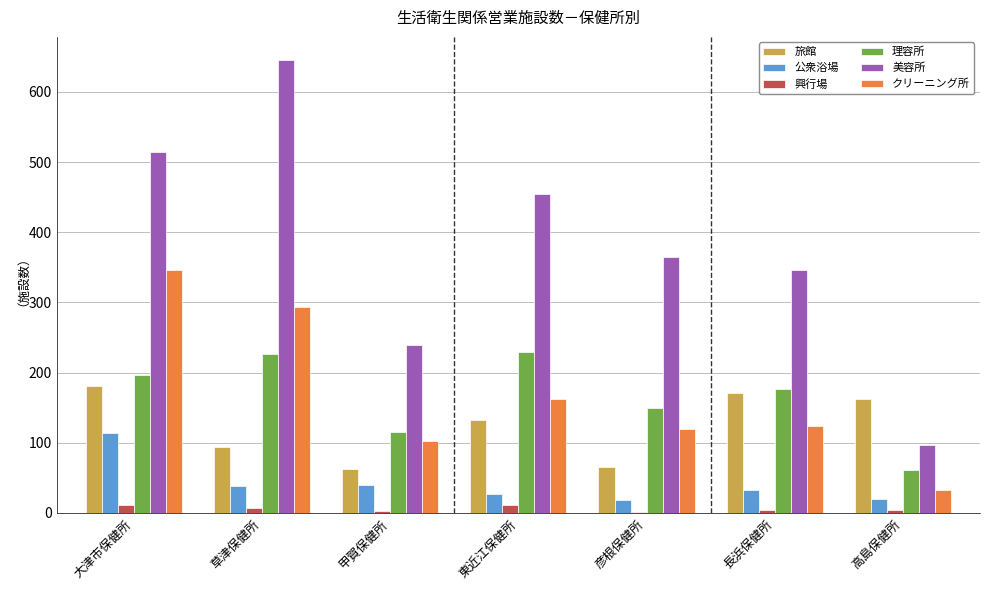

How many groups of bars are there?

7